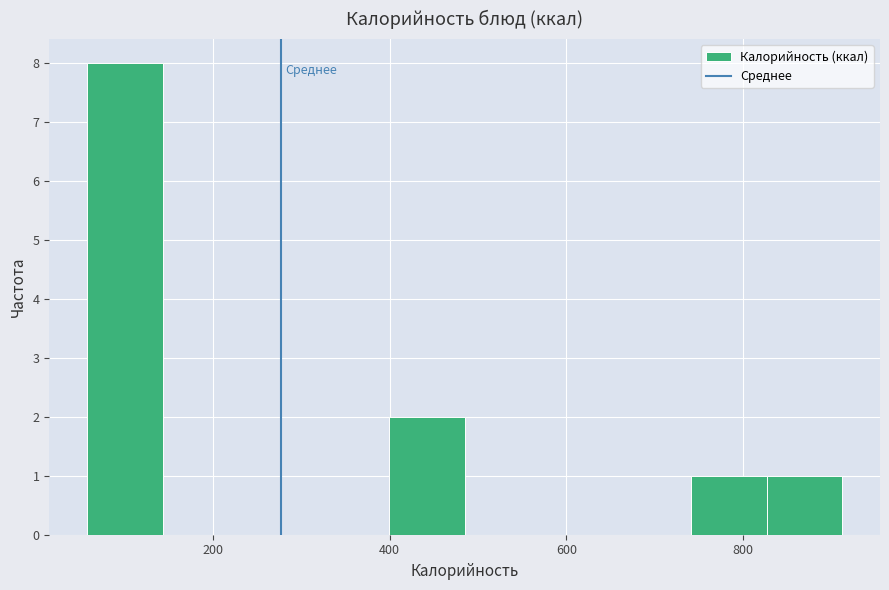

Reading left to right, list every bar in this chart as the range it spans on the x-axis followed by its height. Neither the bar edges nor the heights are printed on the chart, so give them approximately, as read against the axes.

60 to 140: 8
140 to 220: 0
220 to 320: 0
320 to 400: 0
400 to 480: 2
480 to 580: 0
580 to 660: 0
660 to 740: 0
740 to 820: 1
820 to 920: 1